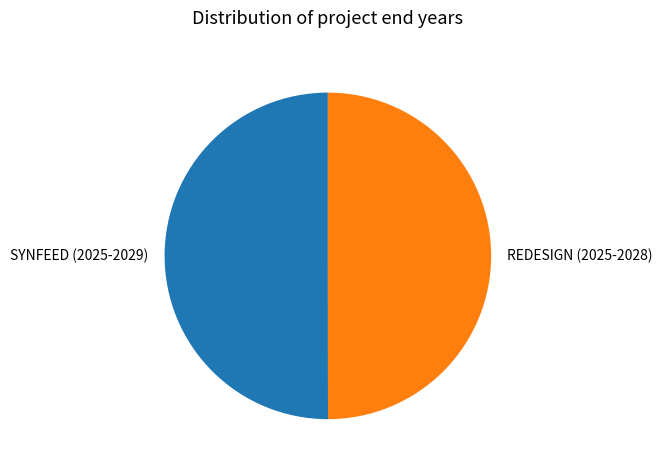

Combined, do REDESIGN (2025-2028) and SYNFEED (2025-2029) account for over 50%?

Yes